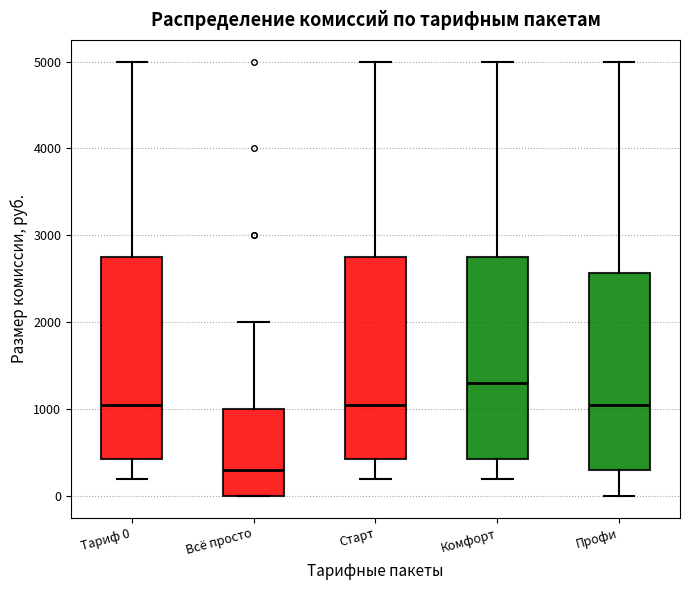

Reading left to right, transcribe this box plot: for each box, give where its median line is, the range the box spans, and where its two whiskers end, as read against the y-axis. The values are not printed on the chart, so give them approximately, as read against the axis.

Тариф 0: median 1100, box 400 to 2800, whiskers 200 to 5000
Всё просто: median 300, box 0 to 1000, whiskers 0 to 2000
Старт: median 1100, box 400 to 2800, whiskers 200 to 5000
Комфорт: median 1300, box 400 to 2800, whiskers 200 to 5000
Профи: median 1100, box 300 to 2600, whiskers 0 to 5000